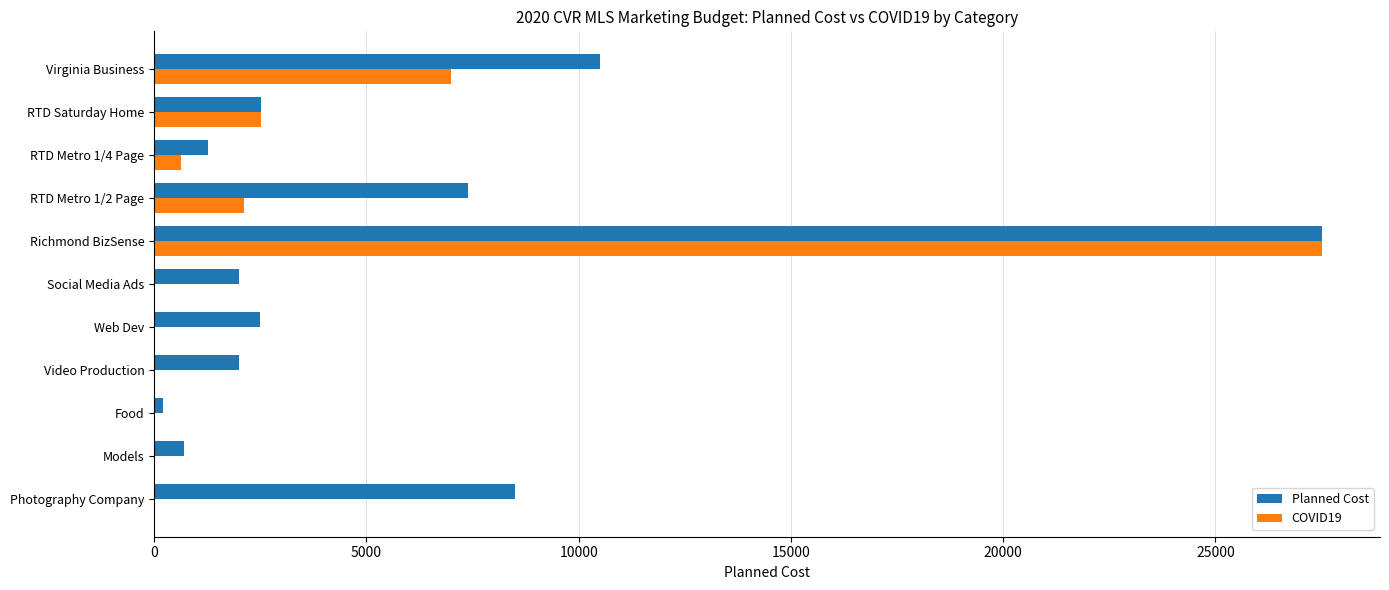

At which category is the sum across all series the highest?

Richmond BizSense